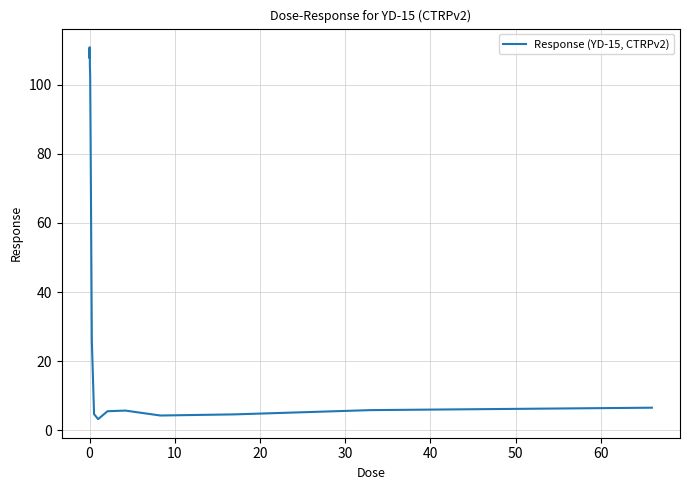

What is the maximum value shown in the chart?

110.8